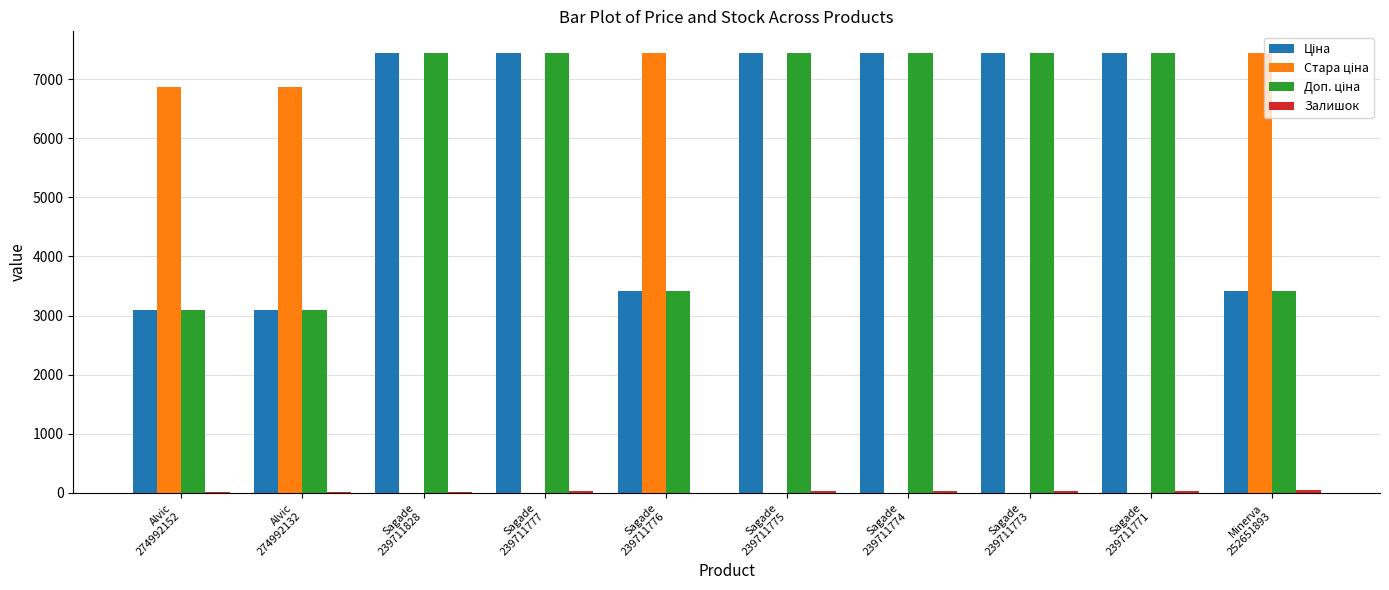

What is the greatest value displayed?

7436.2